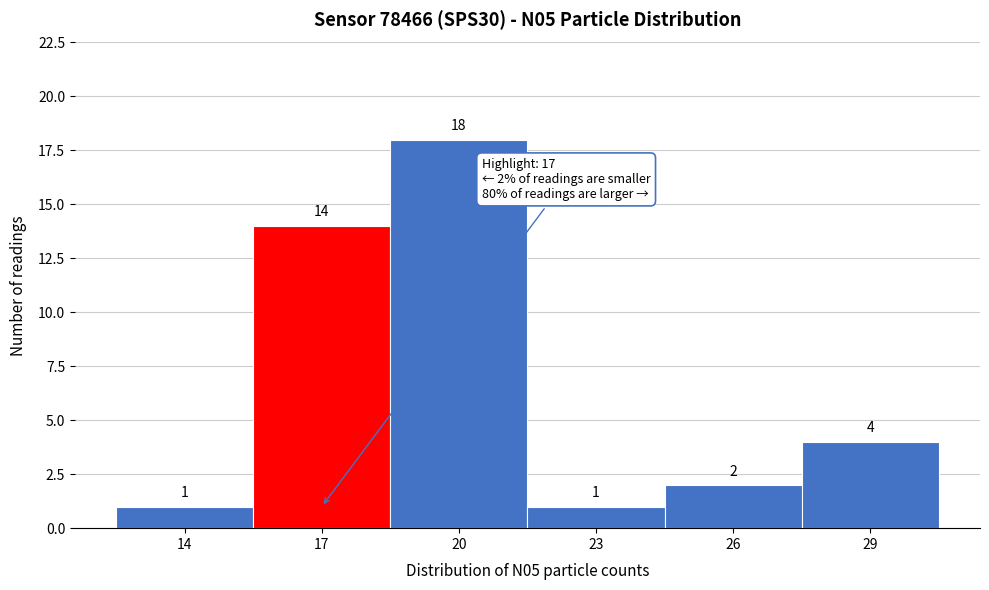

Reading left to right, extract all data points from this chart.

14=1	17=14	20=18	23=1	26=2	29=4